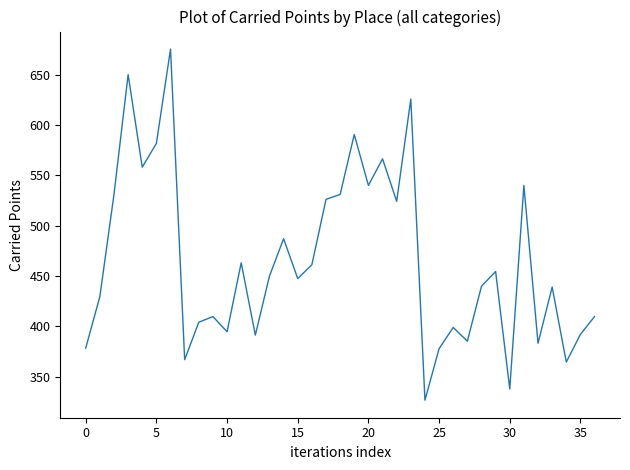

What is the minimum value shown in the chart?

326.8